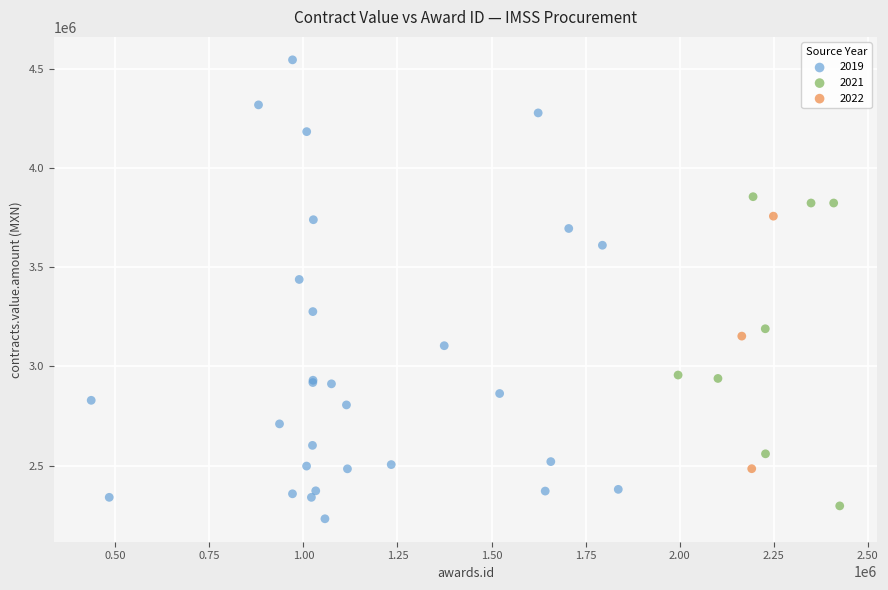

What are all the series names shown in the legend?

2019, 2021, 2022